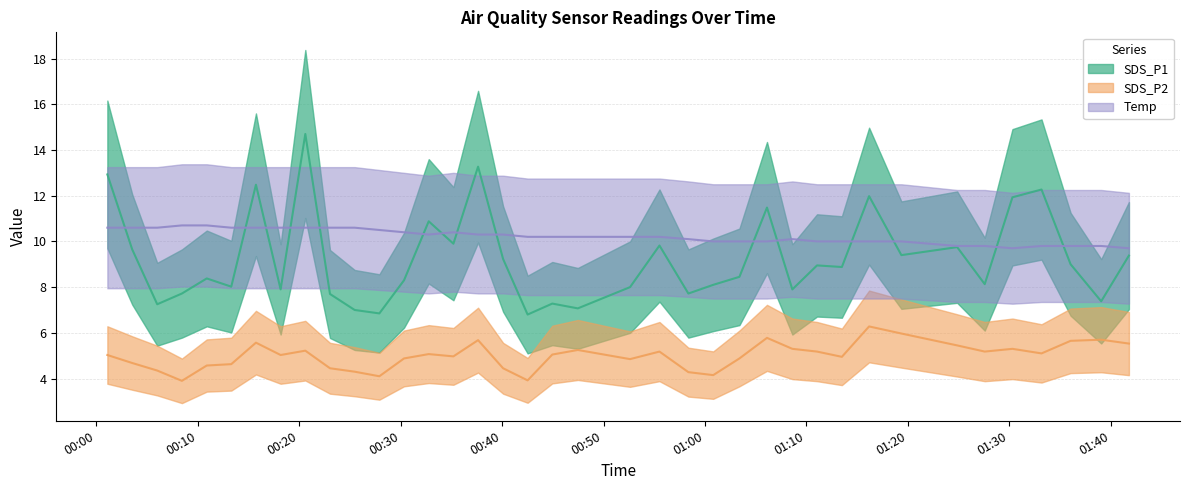

Which series has the largest total across all categories?

Temp